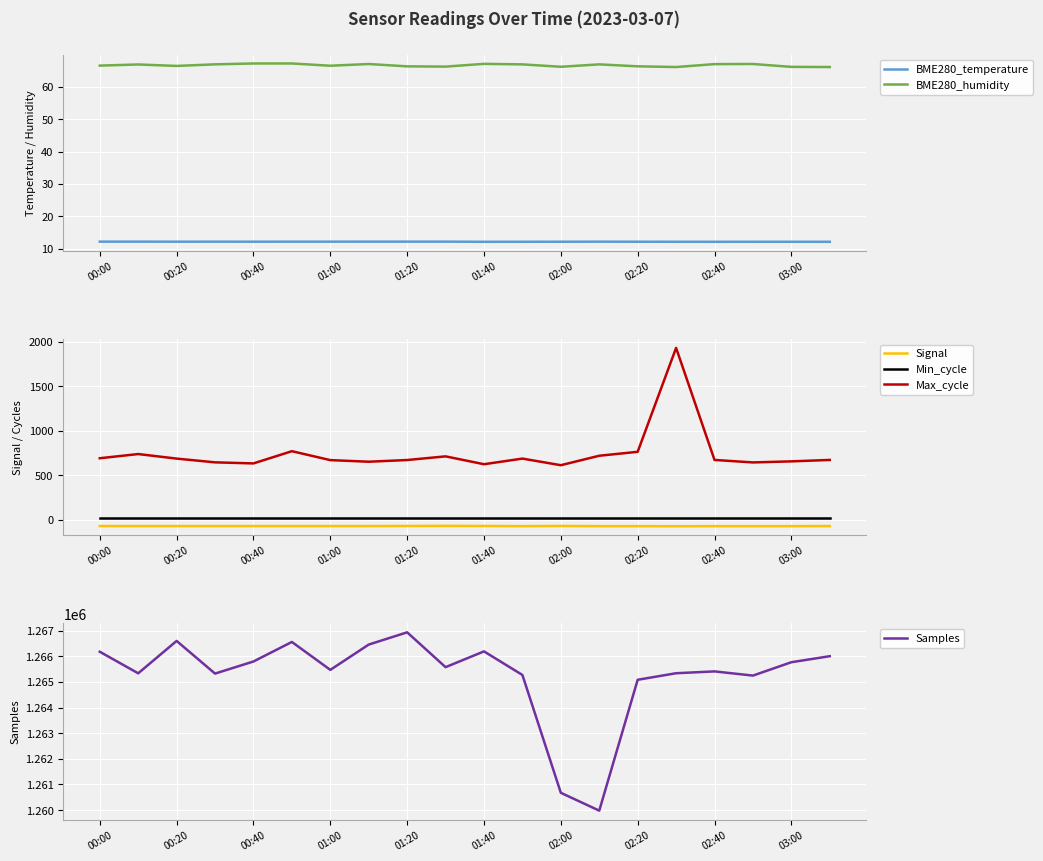

The value of Max_cycle at 02:00 is 930. True or false?

False